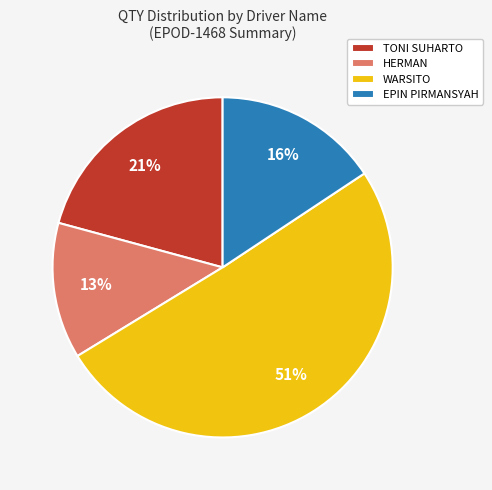

Rank the categories by value from lowest to highest.

HERMAN, EPIN PIRMANSYAH, TONI SUHARTO, WARSITO